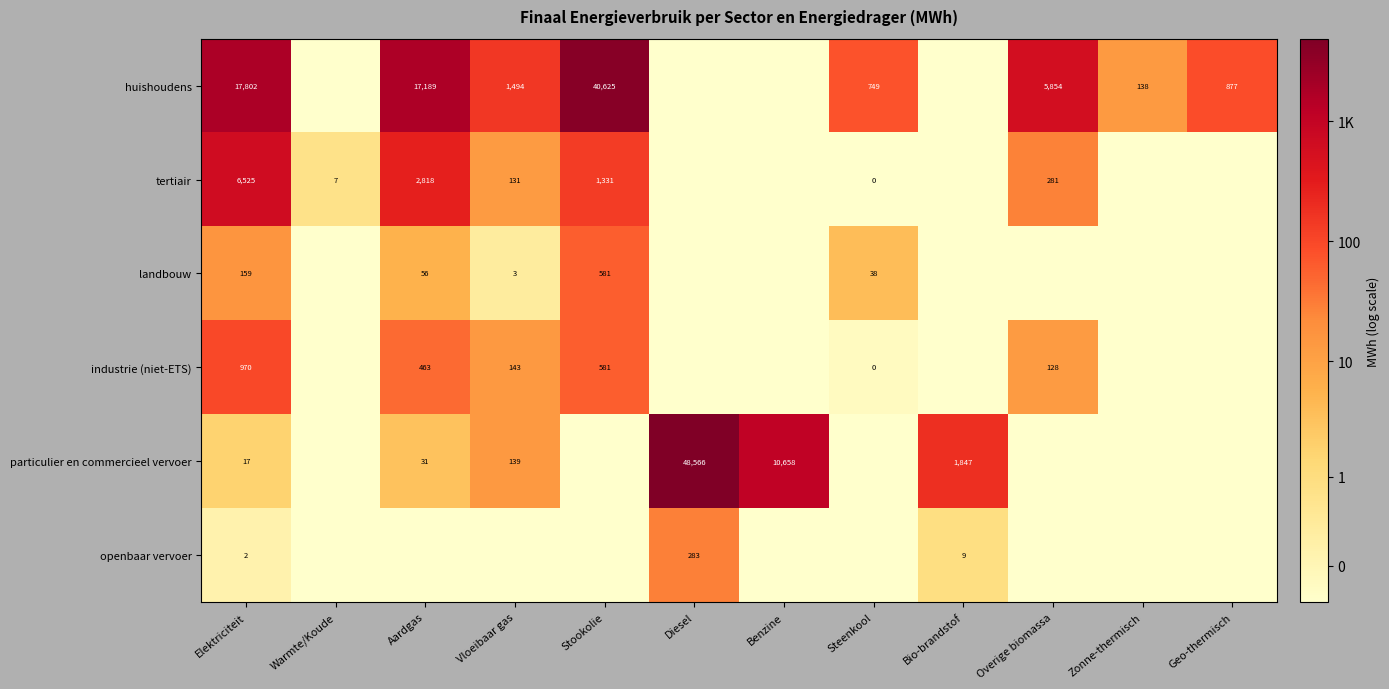

Is it true that tertiair equals 131 at Vloeibaar gas?

True